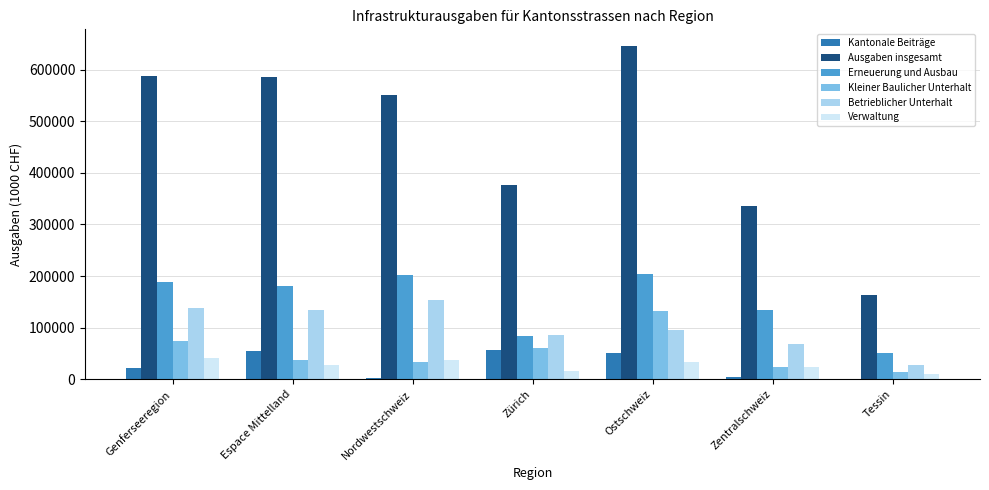

How many groups of bars are there?

7